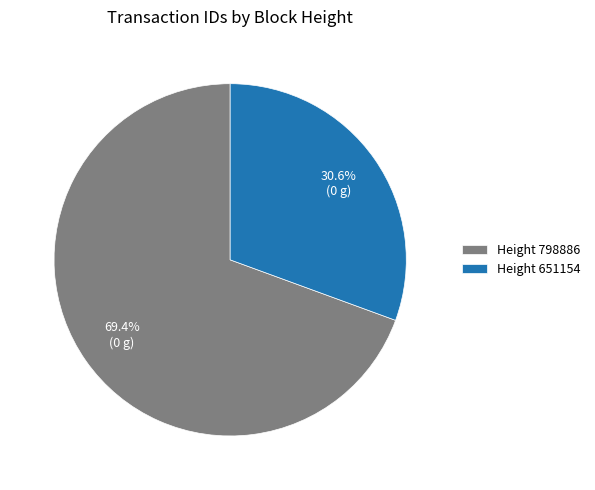

Is there any slice that represents more than half of the pie?

Yes